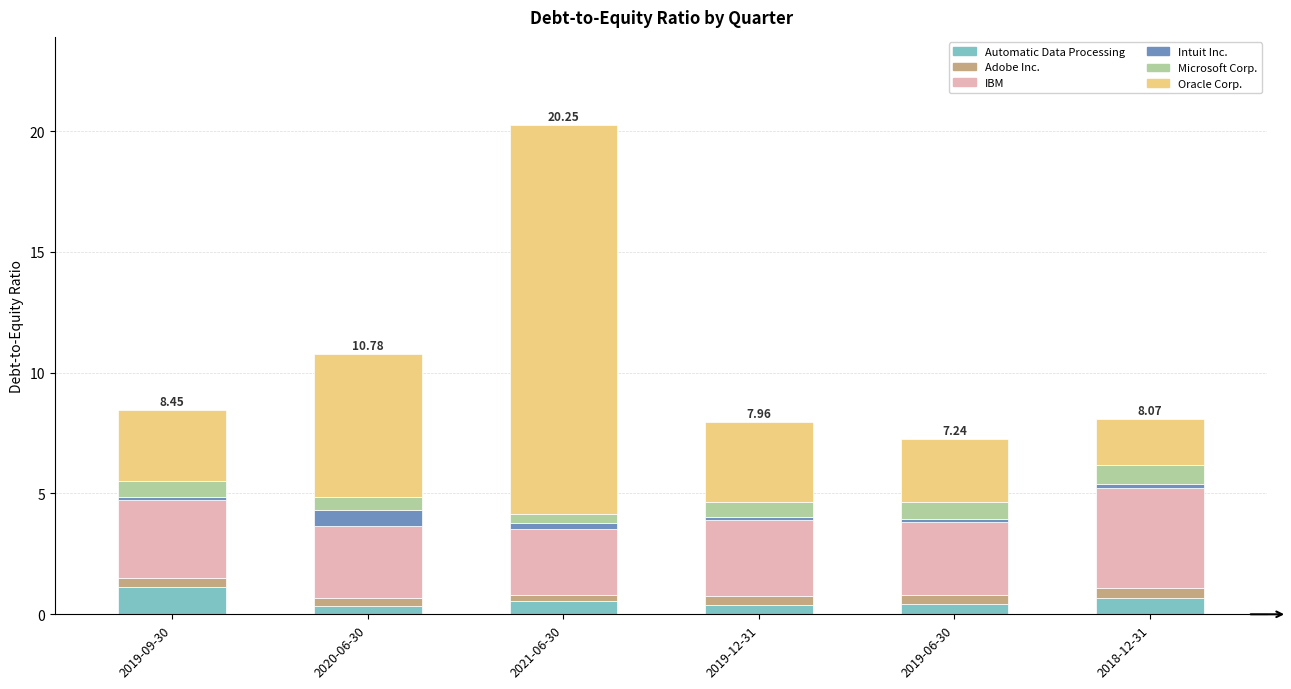

What is the average value of the Automatic Data Processing series?

0.6